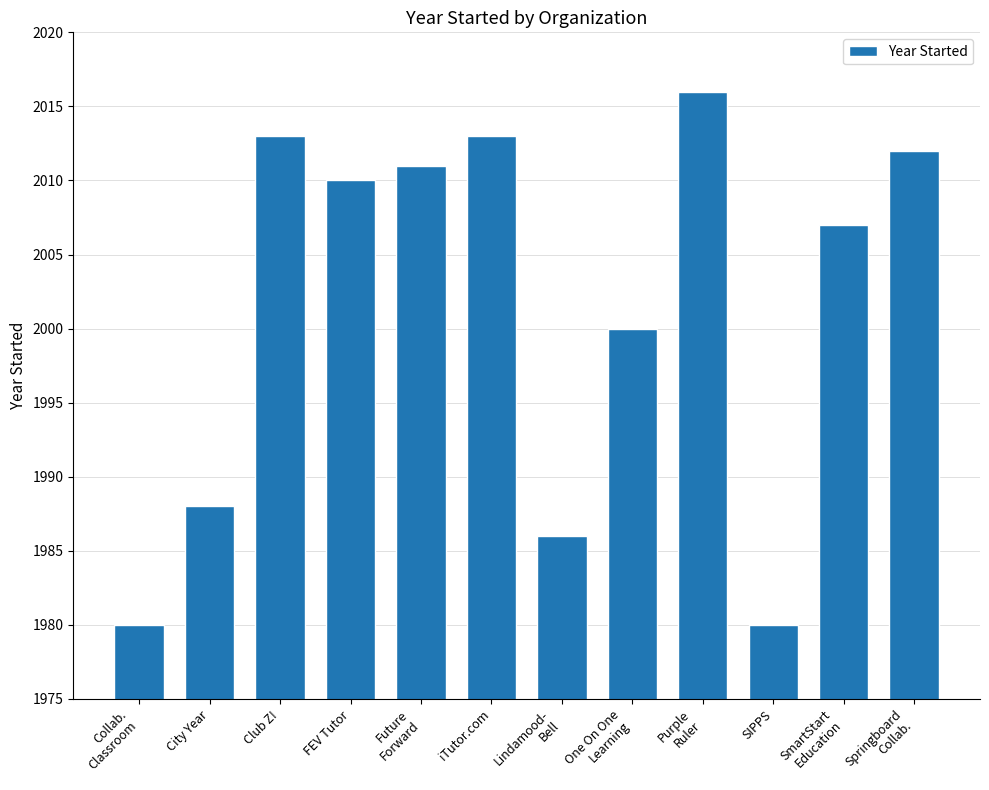

Reading left to right, list all the values displayed in this chart.

Collab.
Classroom=1980	City Year=1988	Club Z!=2013	FEV Tutor=2010	Future
Forward=2011	iTutor.com=2013	Lindamood-
Bell=1986	One On One
Learning=2000	Purple
Ruler=2016	SIPPS=1980	SmartStart
Education=2007	Springboard
Collab.=2012